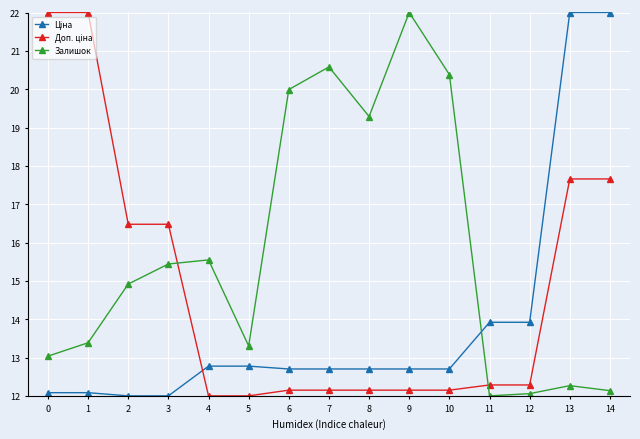

What is the difference between the highest and lowest values at 6?

7.8